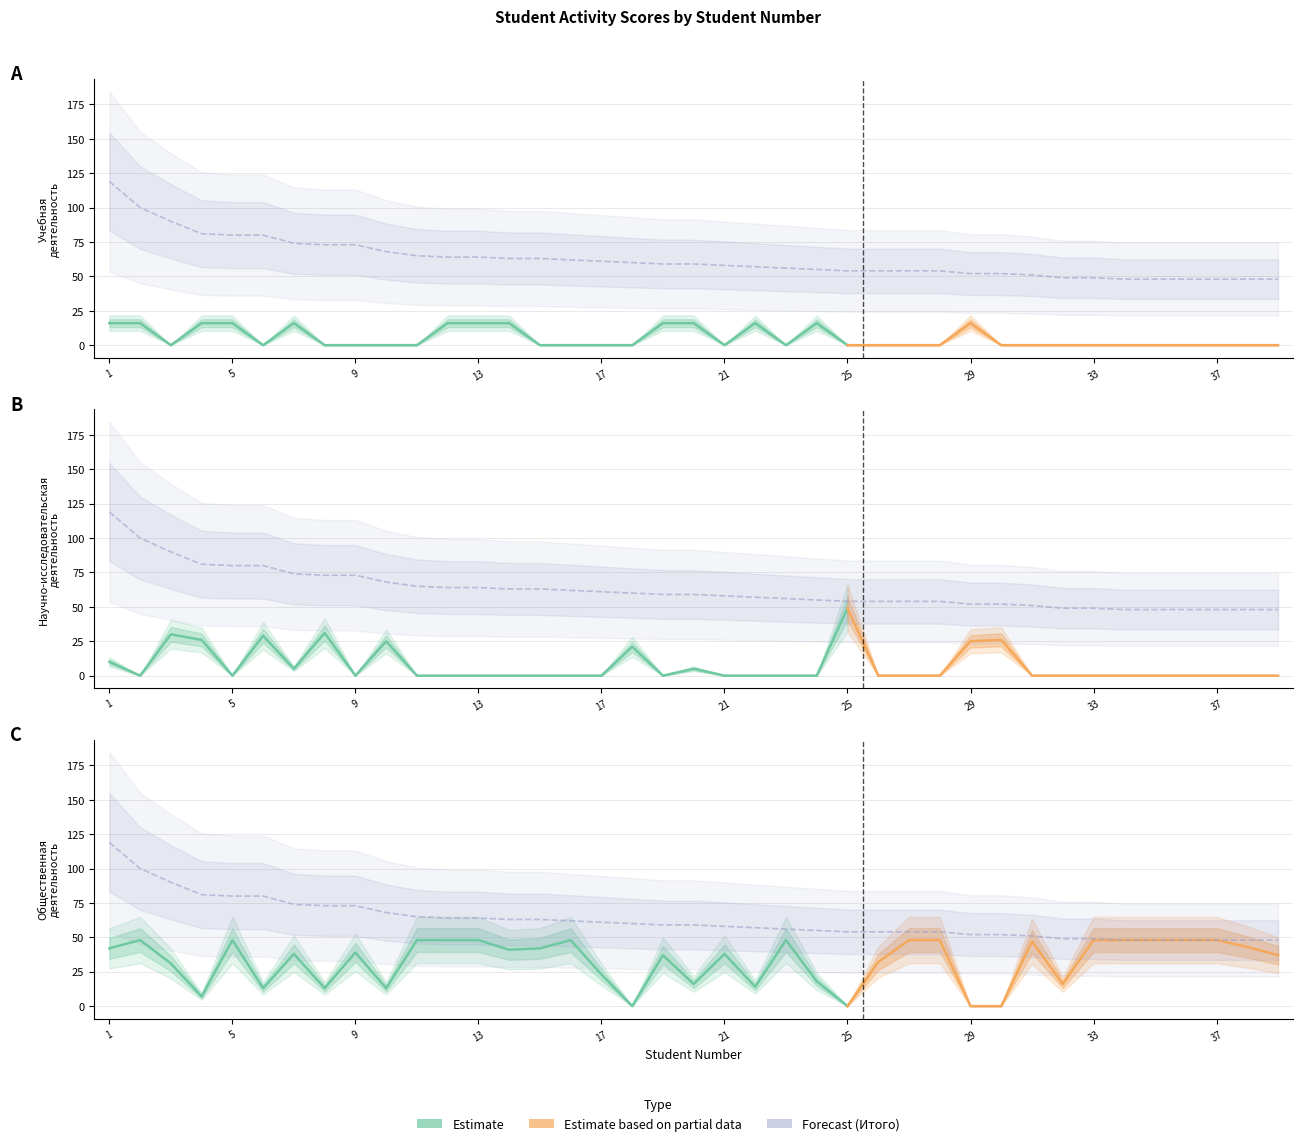

How many values in Научно-исследовательская деятельность are above zero?

12